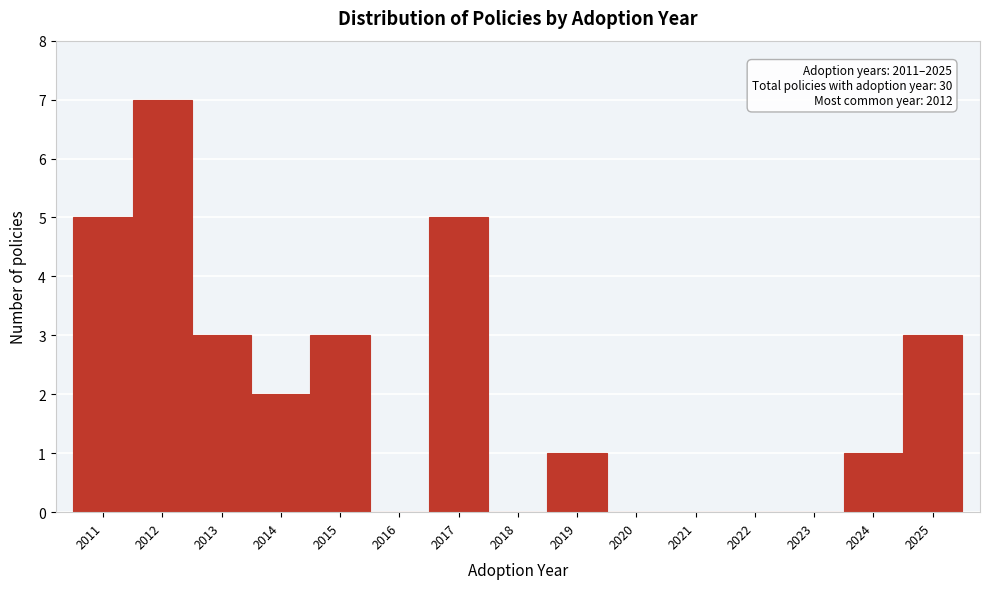

Which range on the x-axis has the tallest bar?

2011.5 to 2012.5